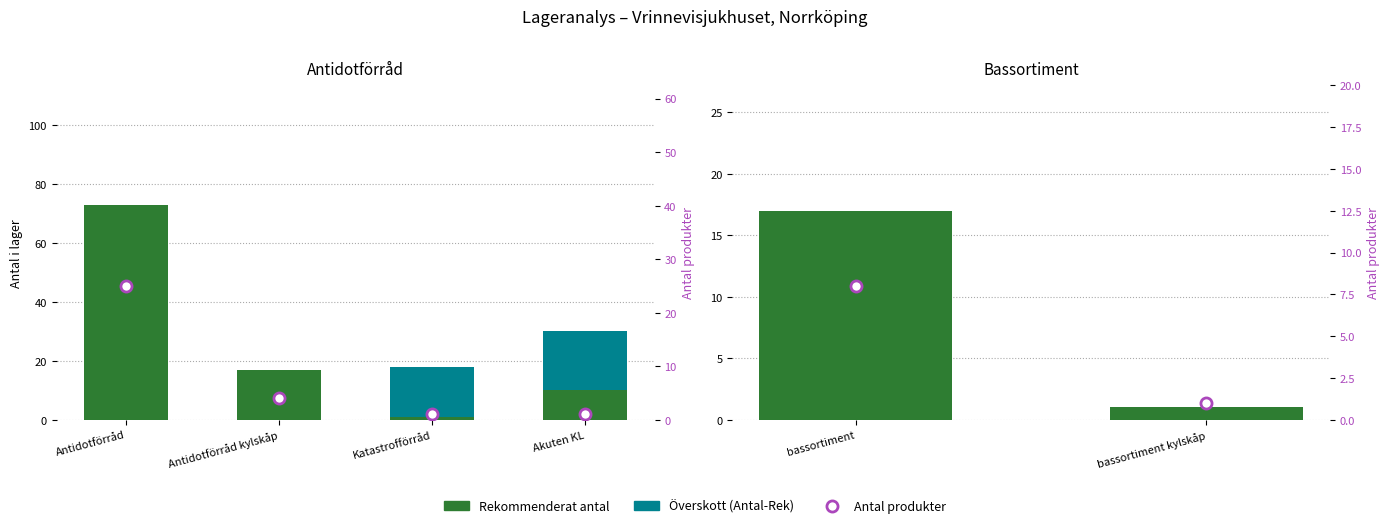

Is it true that Antal produkter equals 12 at bassortiment?

False